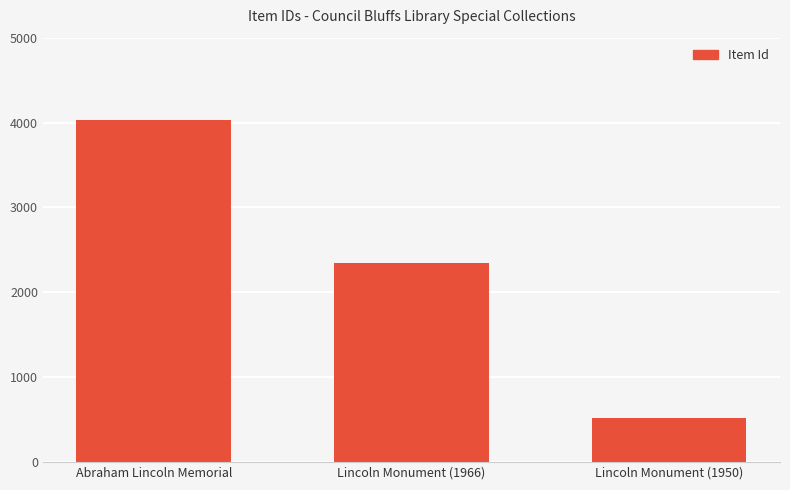

Reading left to right, what are all the values shown in this chart?

Abraham Lincoln Memorial=4030	Lincoln Monument (1966)=2350	Lincoln Monument (1950)=524